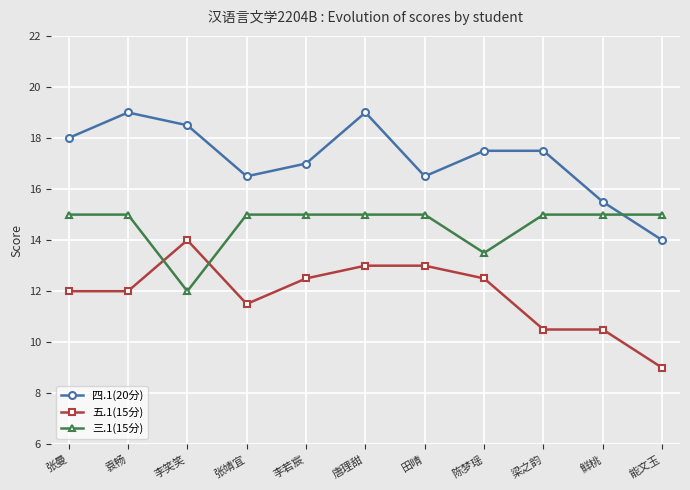

List the series in order of their peak value, lowest first.

五.1(15分), 三.1(15分), 四.1(20分)